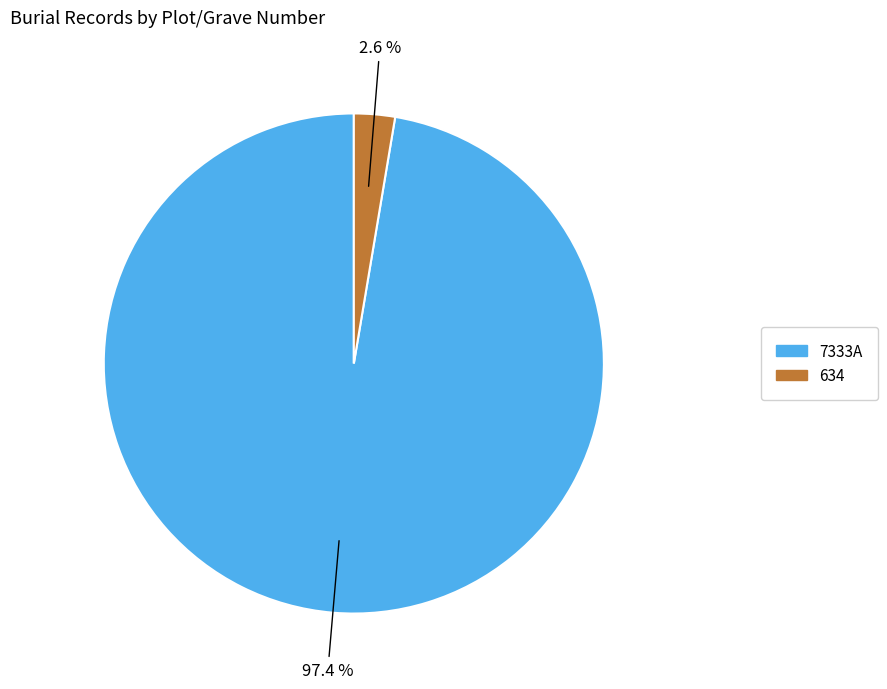

To the nearest percent, what is the difference between the 7333A and 634 slice percentages?

95%